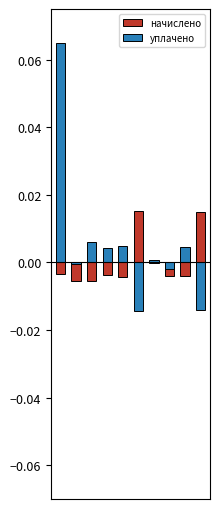

What is the sum of all уплачено values?

0.1